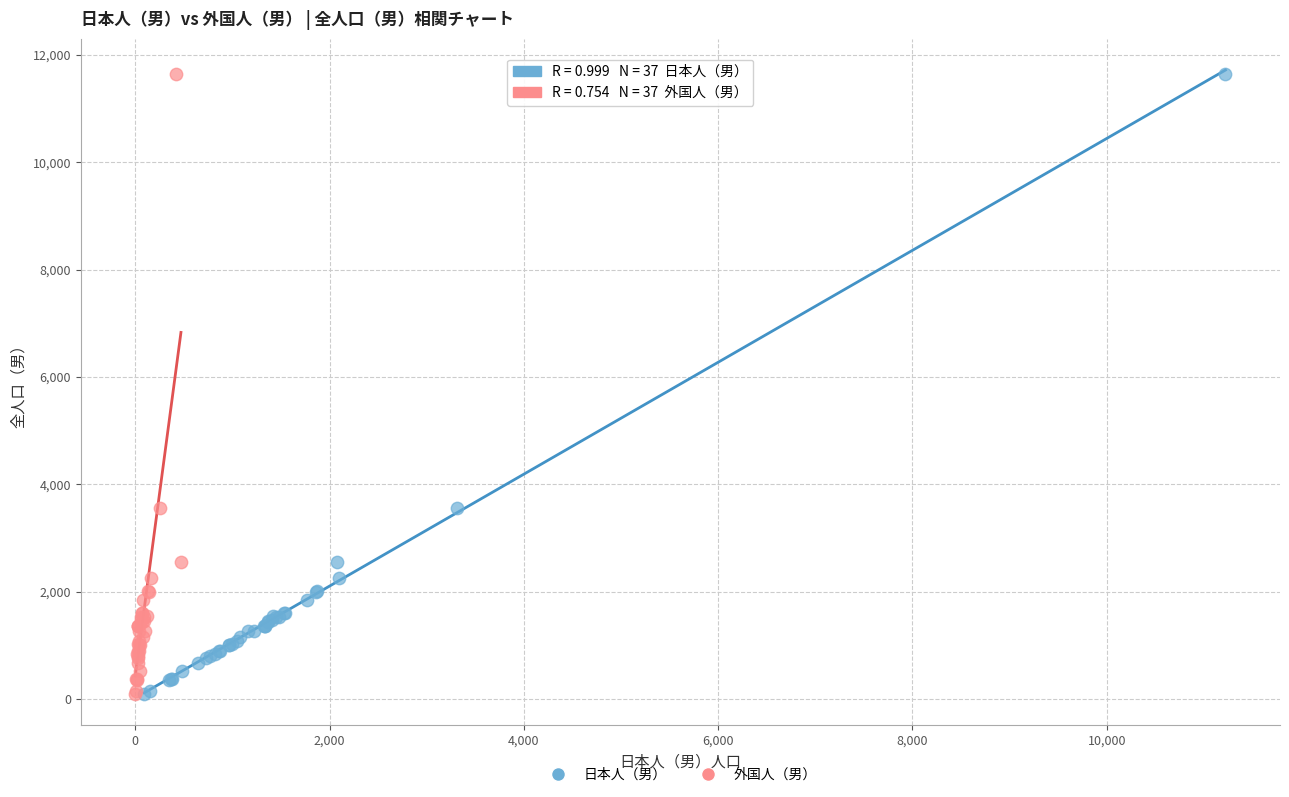

What are all the series names shown in the legend?

日本人（男）, 外国人（男）